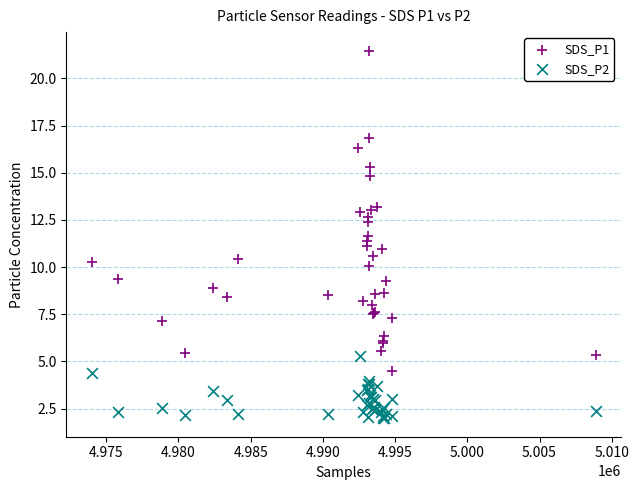

What are all the series names shown in the legend?

SDS_P1, SDS_P2